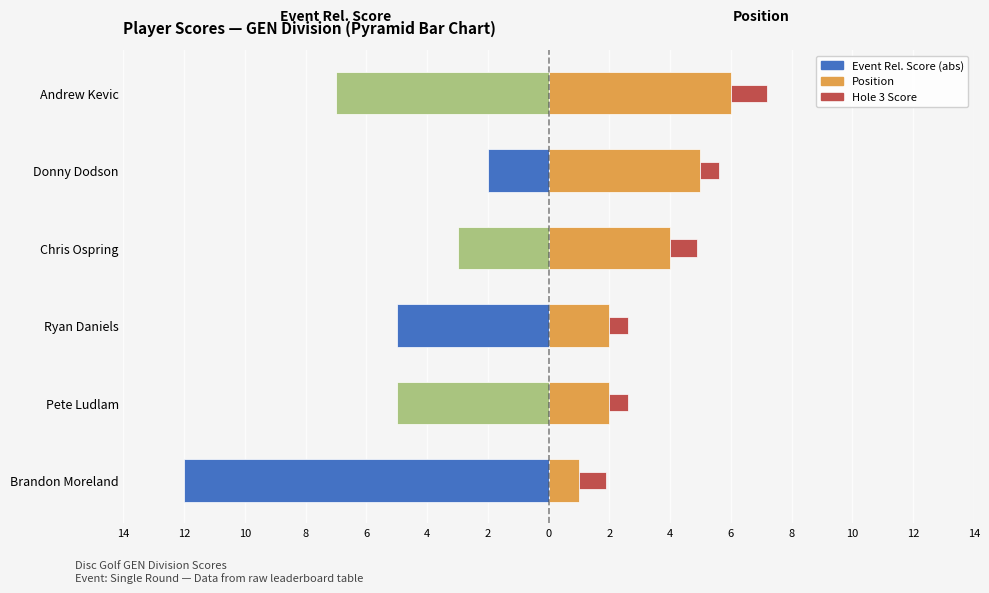

Reading left to right, transcribe all the data shown in this chart.

Event Rel. Score (abs): -12.0	-5.0	-5.0	-3.0	-2.0	-7.0
Position: 1.0	2.0	2.0	4.0	5.0	6.0
Hole 3 Score: 0.9	0.6	0.6	0.9	0.6	1.2